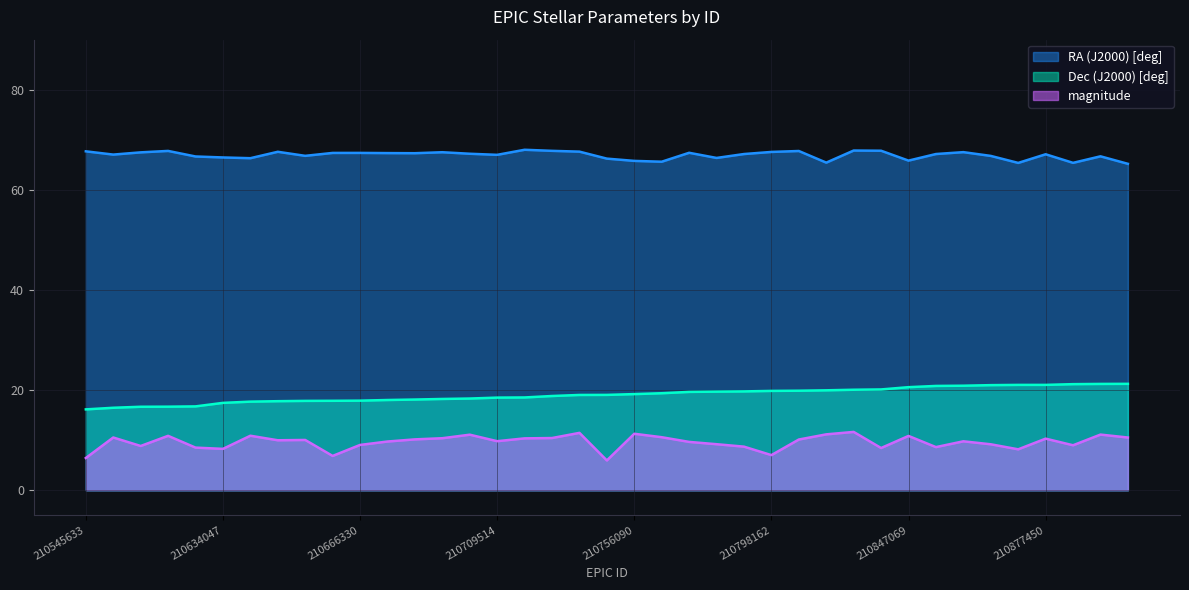

How many lines are shown in the chart?

3